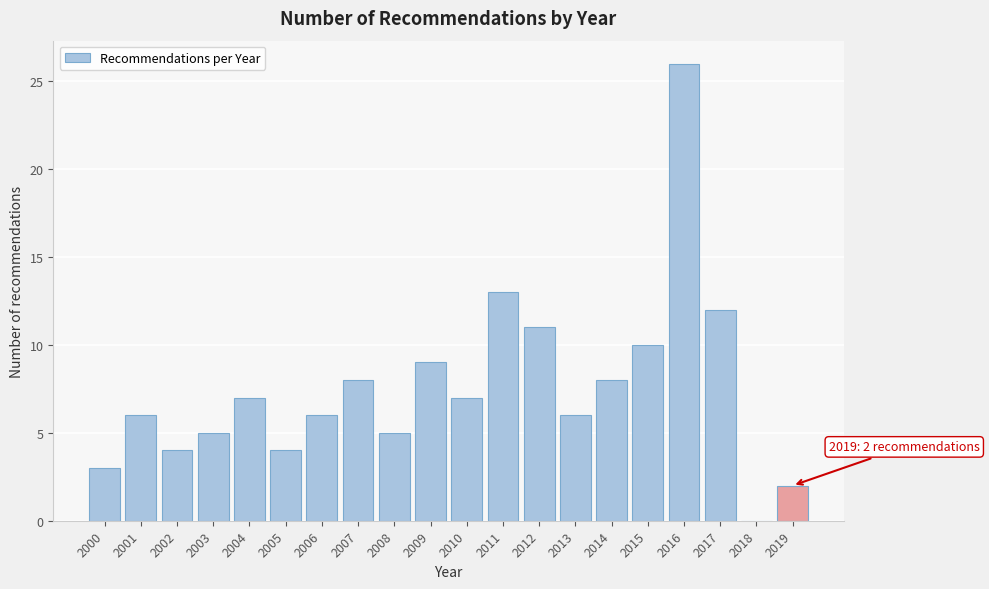

Reading left to right, transcribe all the data shown in this chart.

2000=3	2001=6	2002=4	2003=5	2004=7	2005=4	2006=6	2007=8	2008=5	2009=9	2010=7	2011=13	2012=11	2013=6	2014=8	2015=10	2016=26	2017=12	2018=0	2019=2